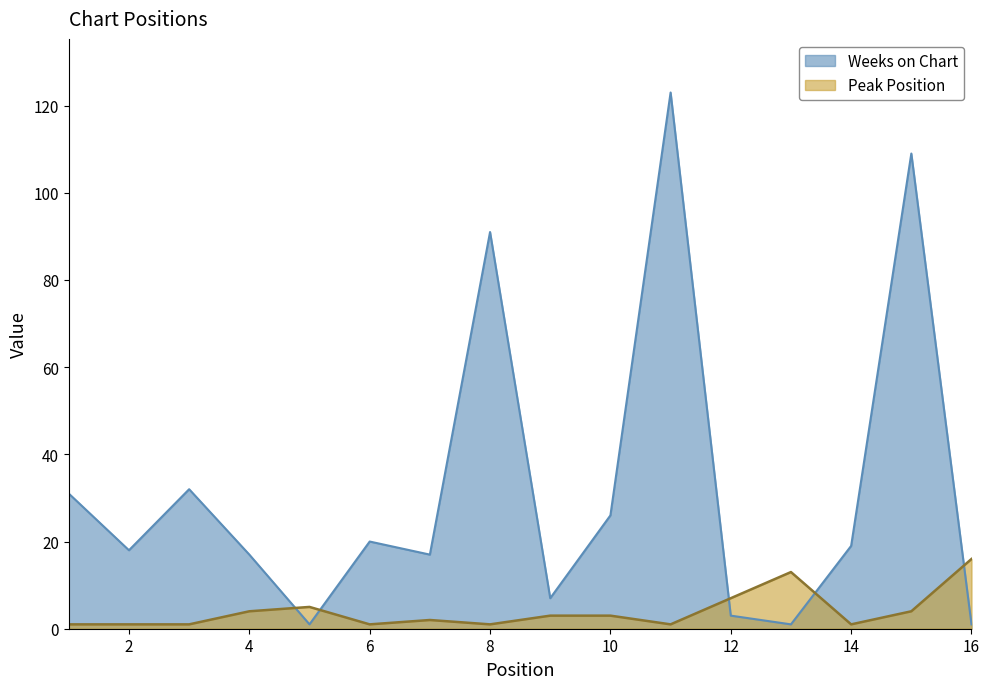

Which series has the widest spread of values?

Weeks on Chart